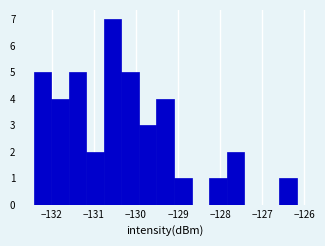

Reading left to right, list every bar in this chart as the range it spans on the x-axis followed by its height. Neither the bar edges nor the heights are printed on the chart, so give them approximately, as read against the axes.

-132.4 to -132.0: 5
-132.0 to -131.6: 4
-131.6 to -131.2: 5
-131.2 to -130.8: 2
-130.8 to -130.3: 7
-130.3 to -129.9: 5
-129.9 to -129.5: 3
-129.5 to -129.1: 4
-129.1 to -128.7: 1
-128.7 to -128.3: 0
-128.3 to -127.8: 1
-127.8 to -127.4: 2
-127.4 to -127.0: 0
-127.0 to -126.6: 0
-126.6 to -126.2: 1